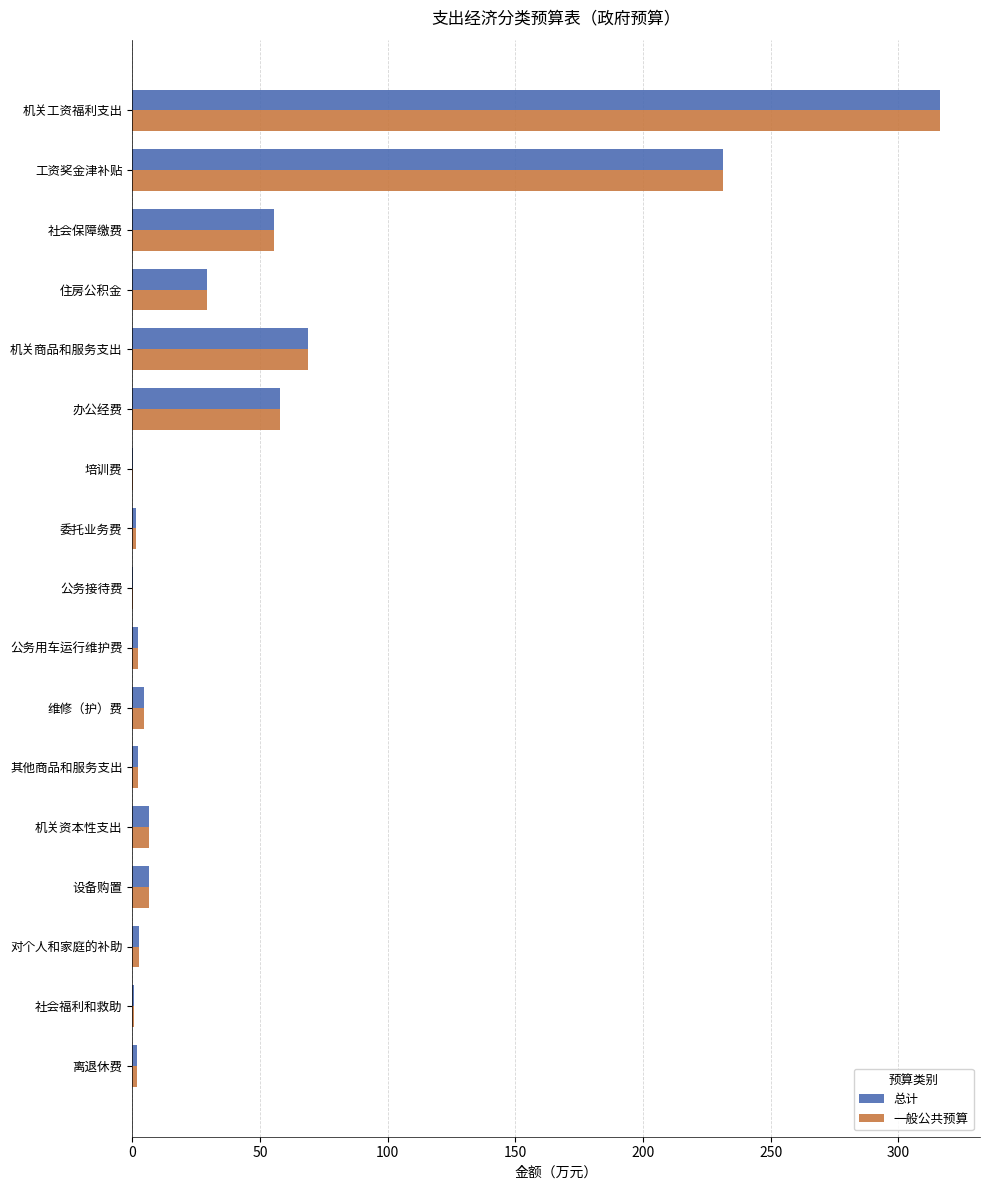

Where is 总计 nearest to the value 158?

工资奖金津补贴